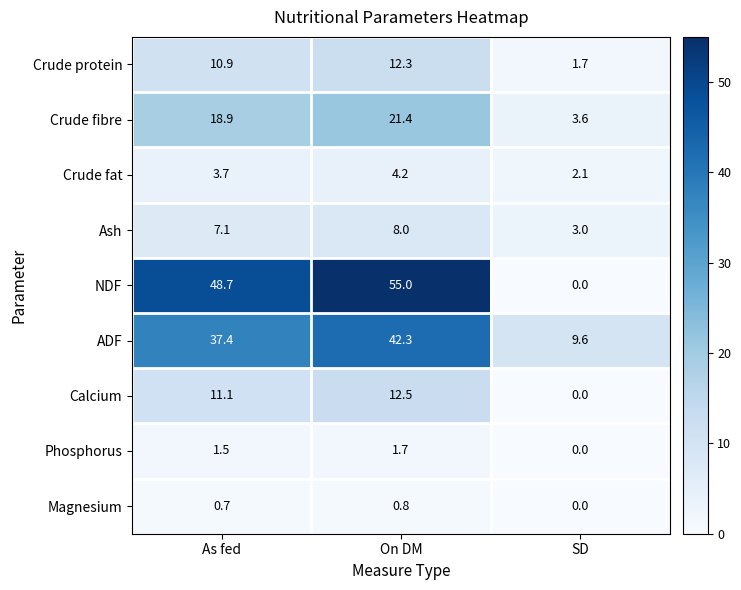

Reading left to right, list all the values displayed in this chart.

Crude protein: 10.9	12.3	1.7
Crude fibre: 18.9	21.4	3.6
Crude fat: 3.7	4.2	2.1
Ash: 7.1	8.0	3.0
NDF: 48.7	55.0	0.0
ADF: 37.4	42.3	9.6
Calcium: 11.1	12.5	0.0
Phosphorus: 1.5	1.7	0.0
Magnesium: 0.7	0.8	0.0